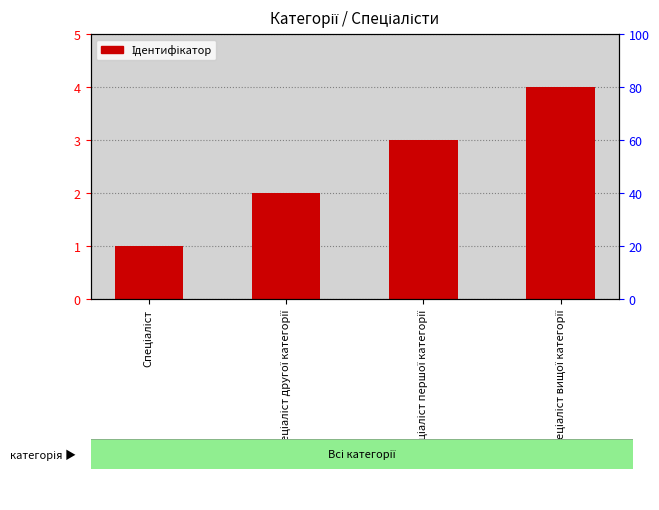

At which label is the value closest to 2?

Спеціаліст другої категорії